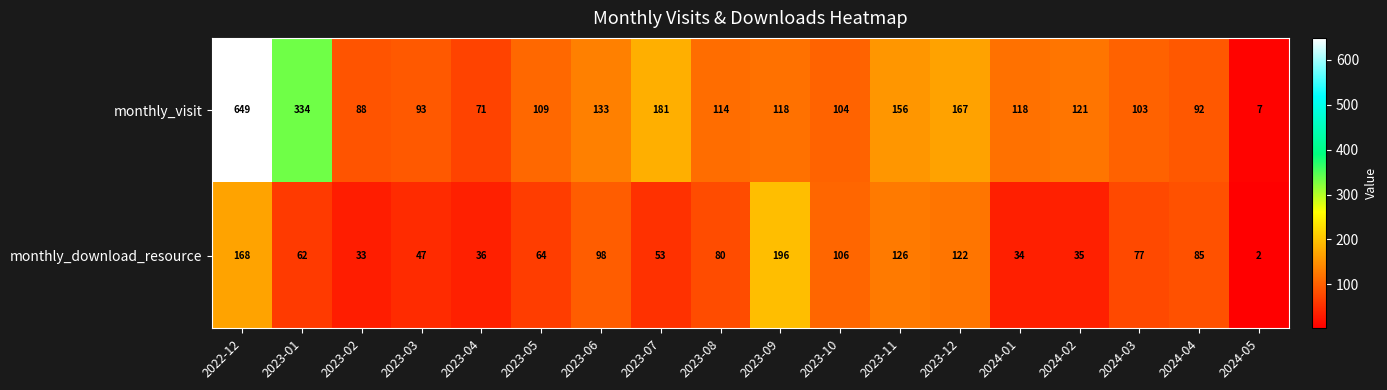

True or false: monthly_download_resource has a value of 42 at 2024-04.

False